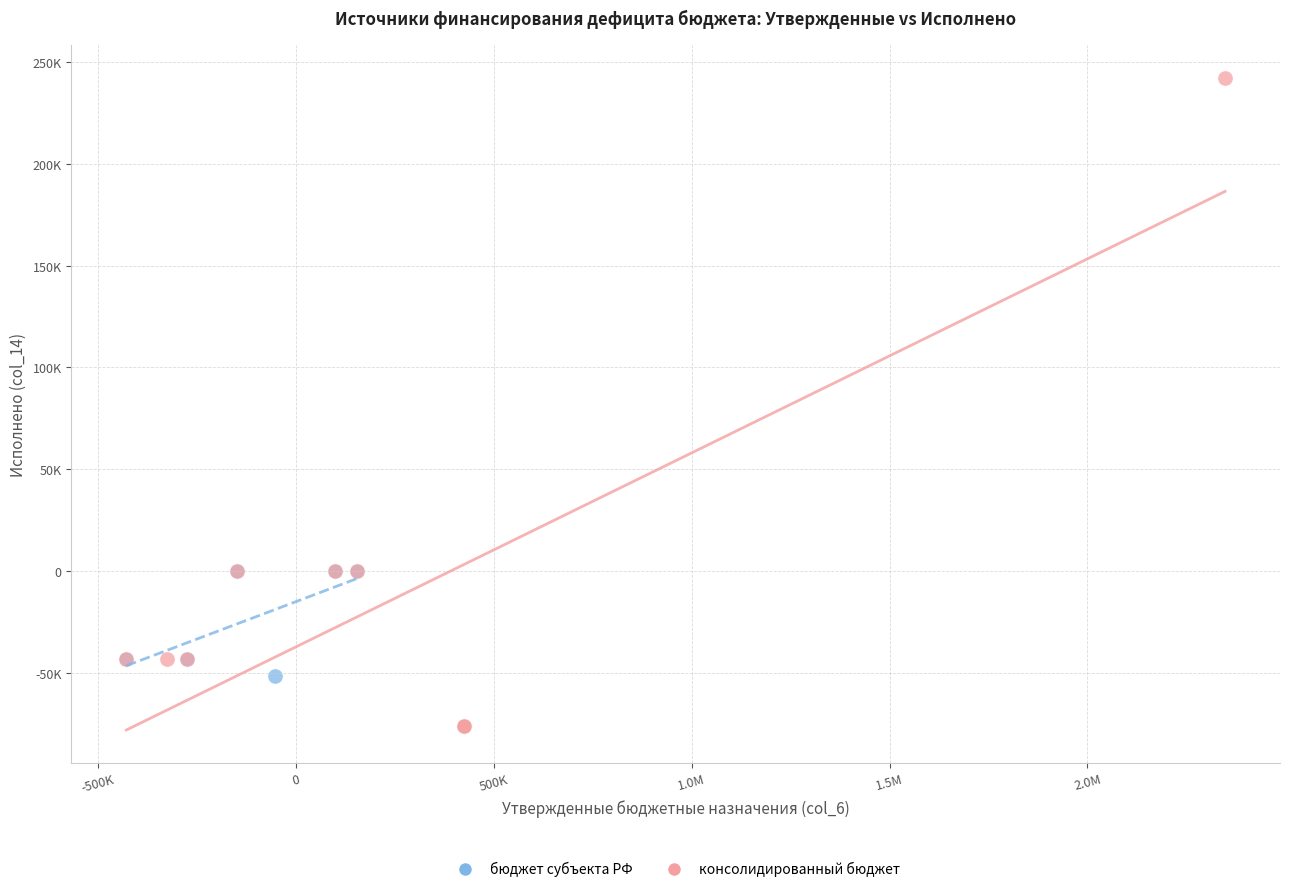

What are all the series names shown in the legend?

бюджет субъекта РФ, консолидированный бюджет